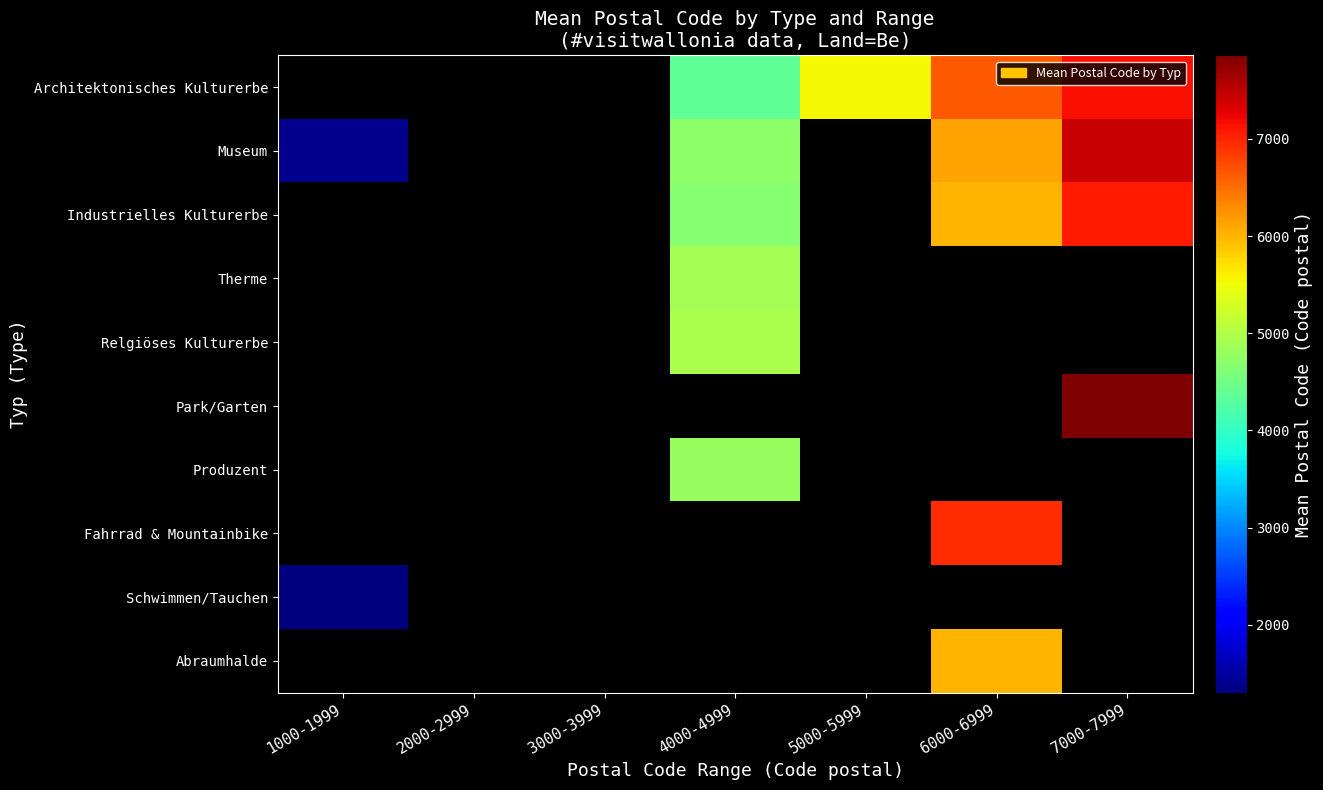

What is the lowest value of the Schwimmen/Tauchen series?

1300.0